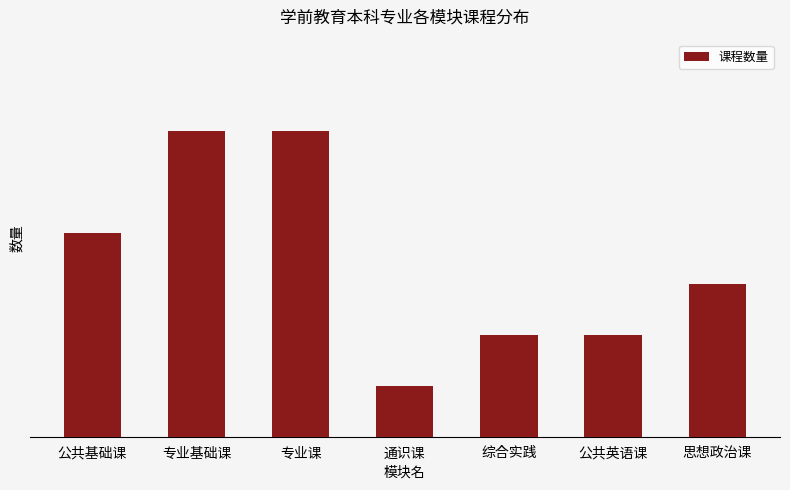

Does the chart contain stacked bars?

No